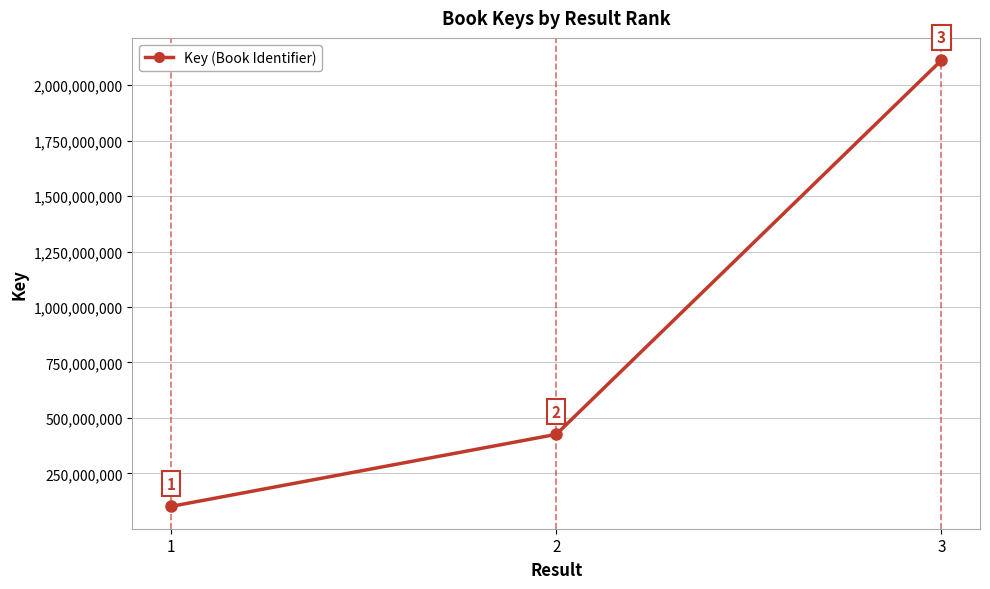

At which category does the chart reach its minimum across all series?

1